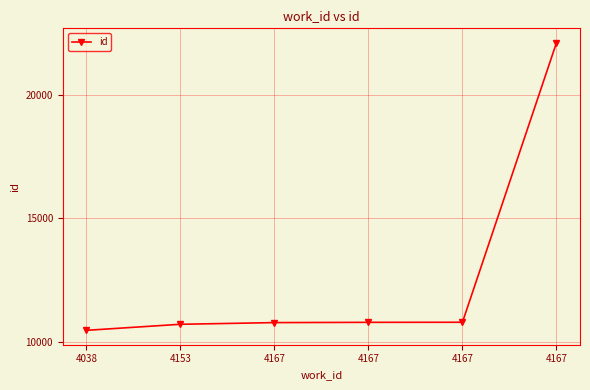

What is the value of the 6th point from the left?

10783